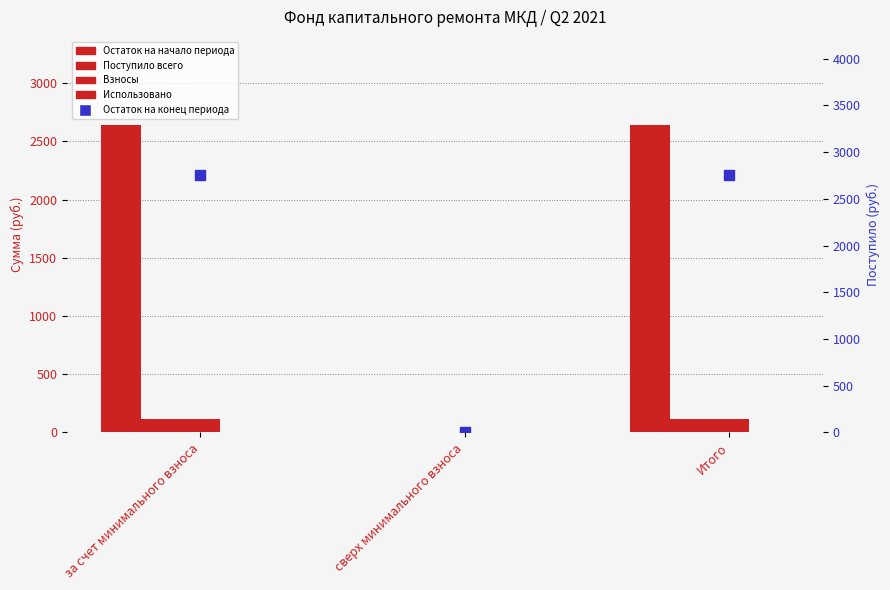

Which series contains the highest Y value?

Остаток на конец периода